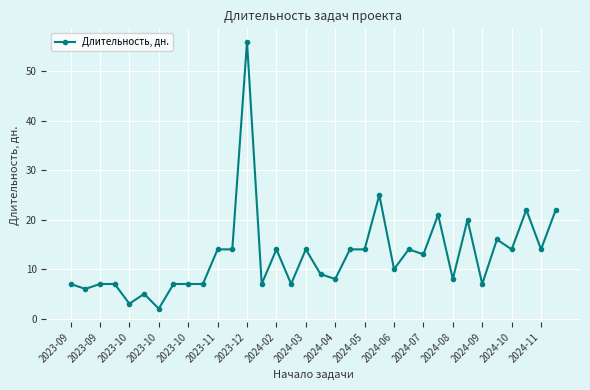

What is the value of the 19th point from the left?

8